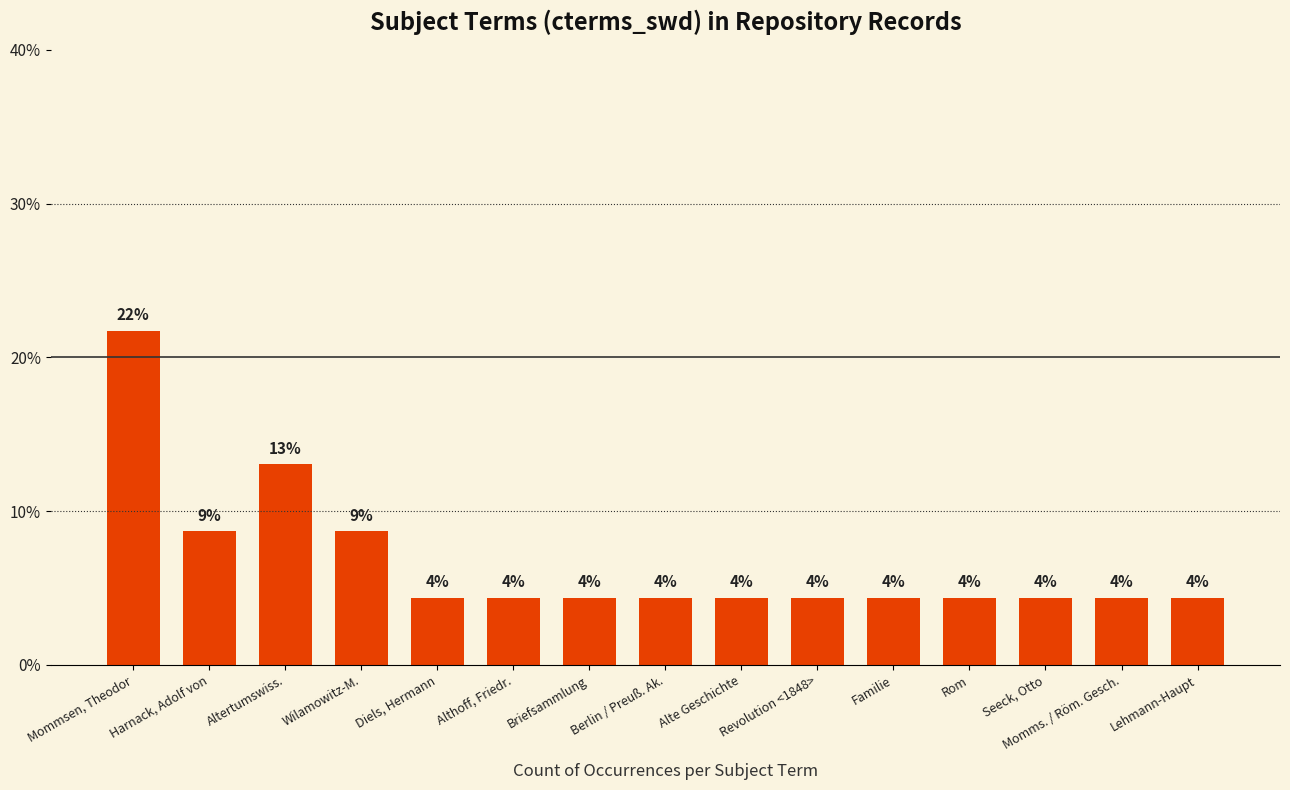

Does the chart contain stacked bars?

No